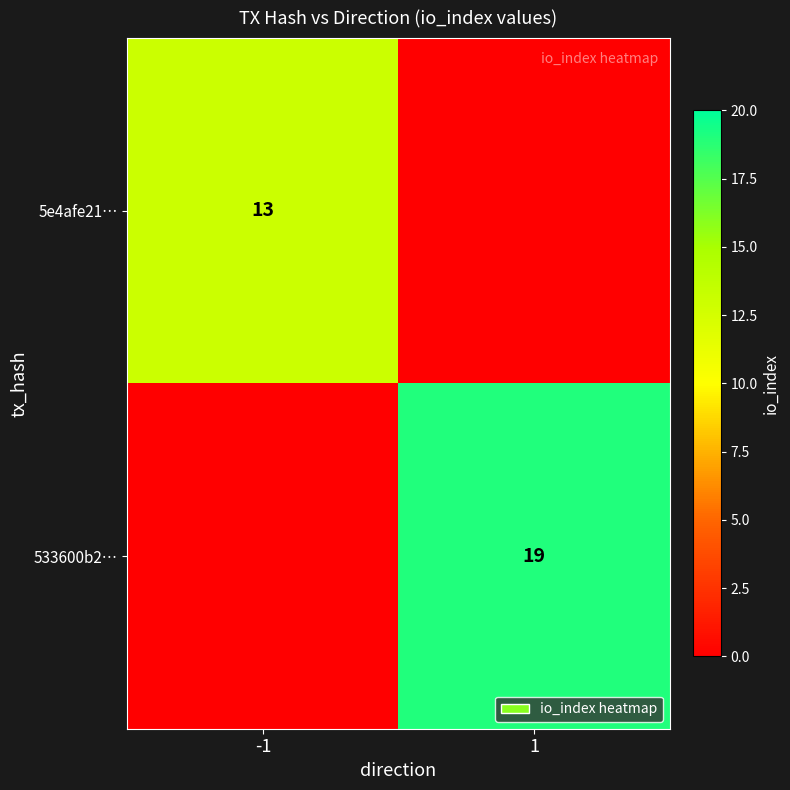

The value of 533600b2… at 1 is 33. True or false?

False